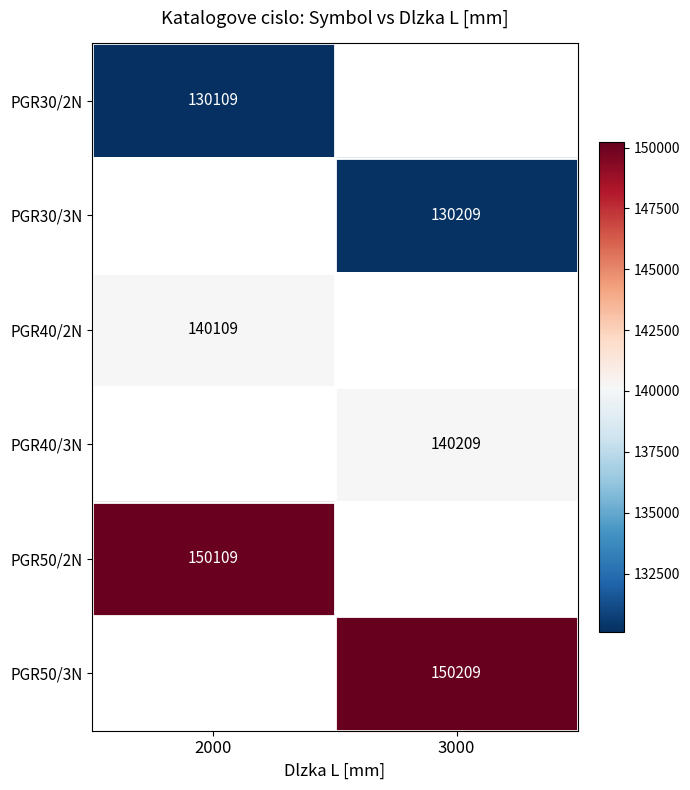

Is the value of PGR50/2N at 2000 greater than the value of PGR40/3N at 3000?

Yes